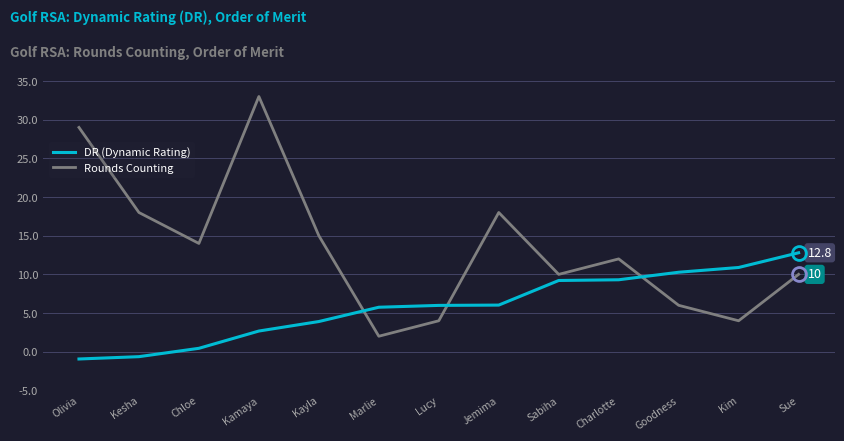

How many values in the Rounds Counting series are below 12?

6